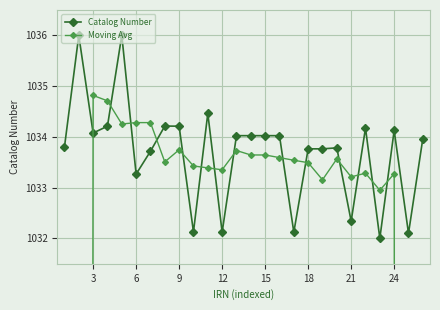

How many distinct data groups are displayed?

2